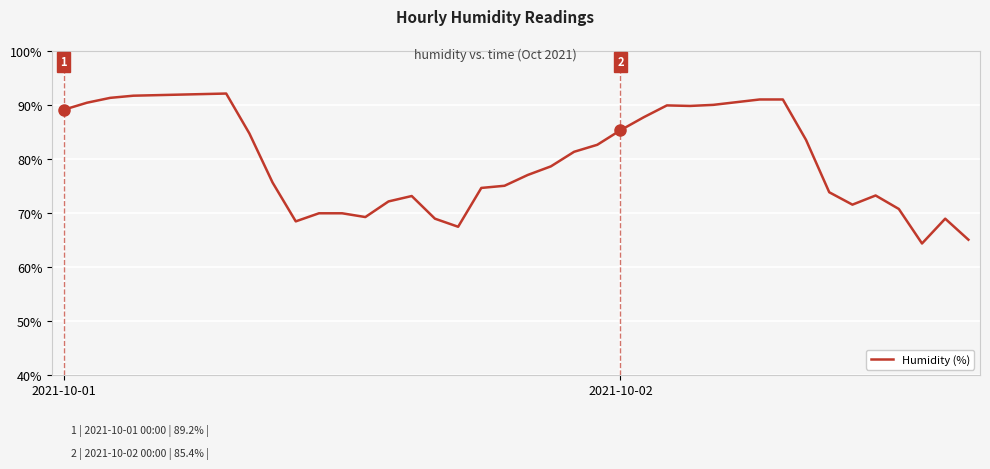

How many lines are shown in the chart?

1